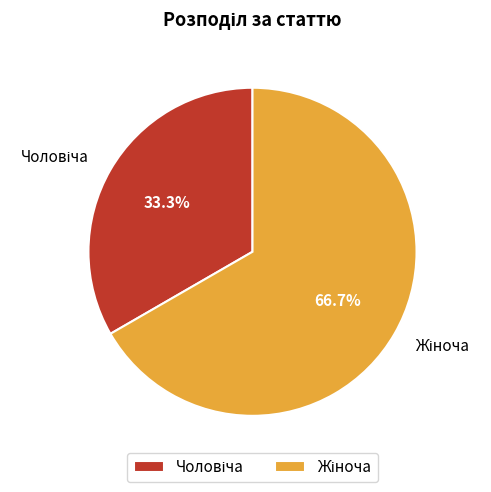

To the nearest percent, what percentage of the pie is Жіноча?

67%